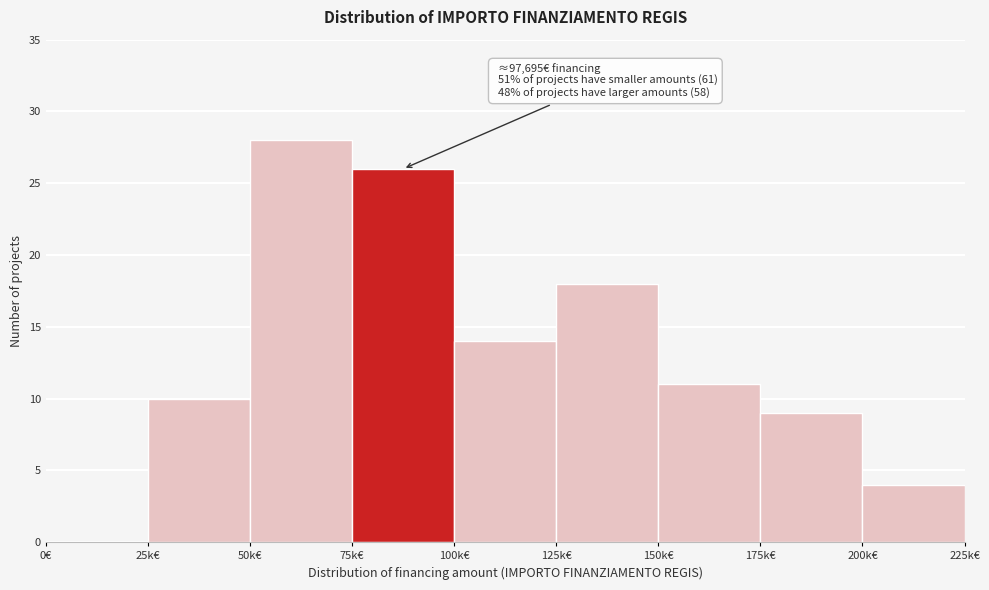

Reading right to left, transcribe all the data shown in this chart.

200k€=4	175k€=9	150k€=11	125k€=18	100k€=14	75k€=26	50k€=28	25k€=10	0€=0